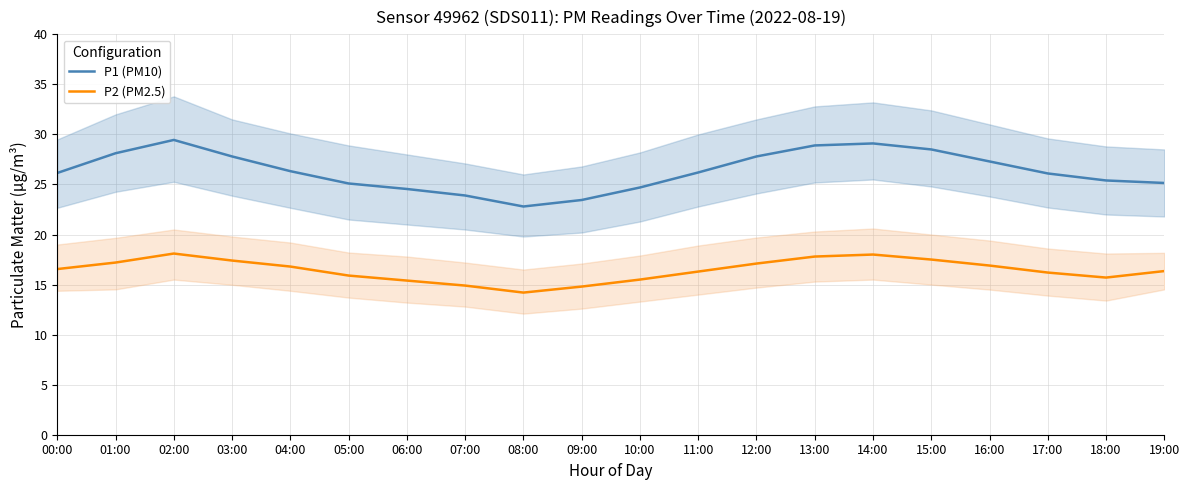

What is the total value across all series at 12:00?

44.9